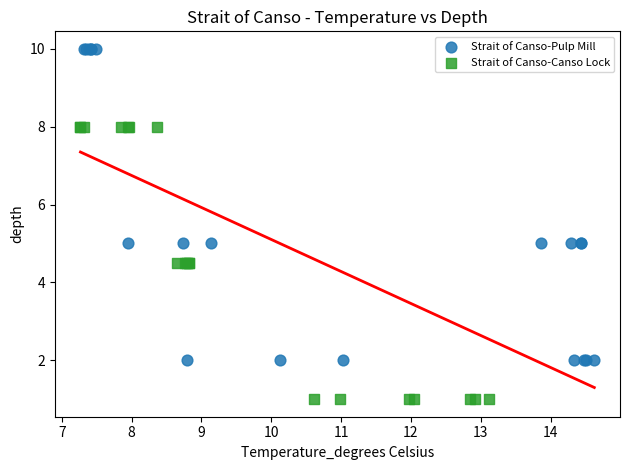

Which series has the largest Y range (max minus min)?

Strait of Canso-Pulp Mill